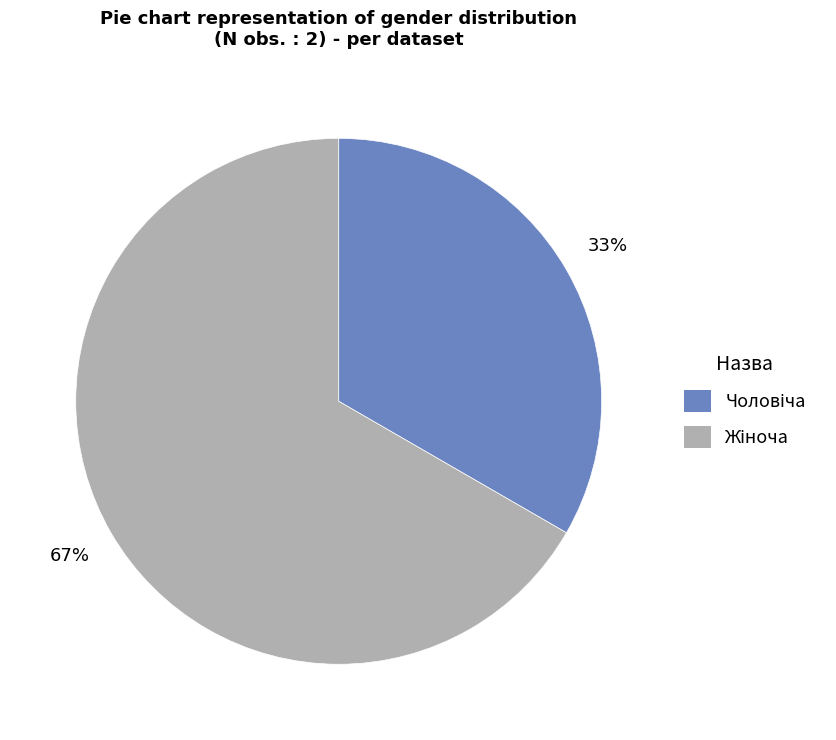

Count the number of slices in the pie.

2